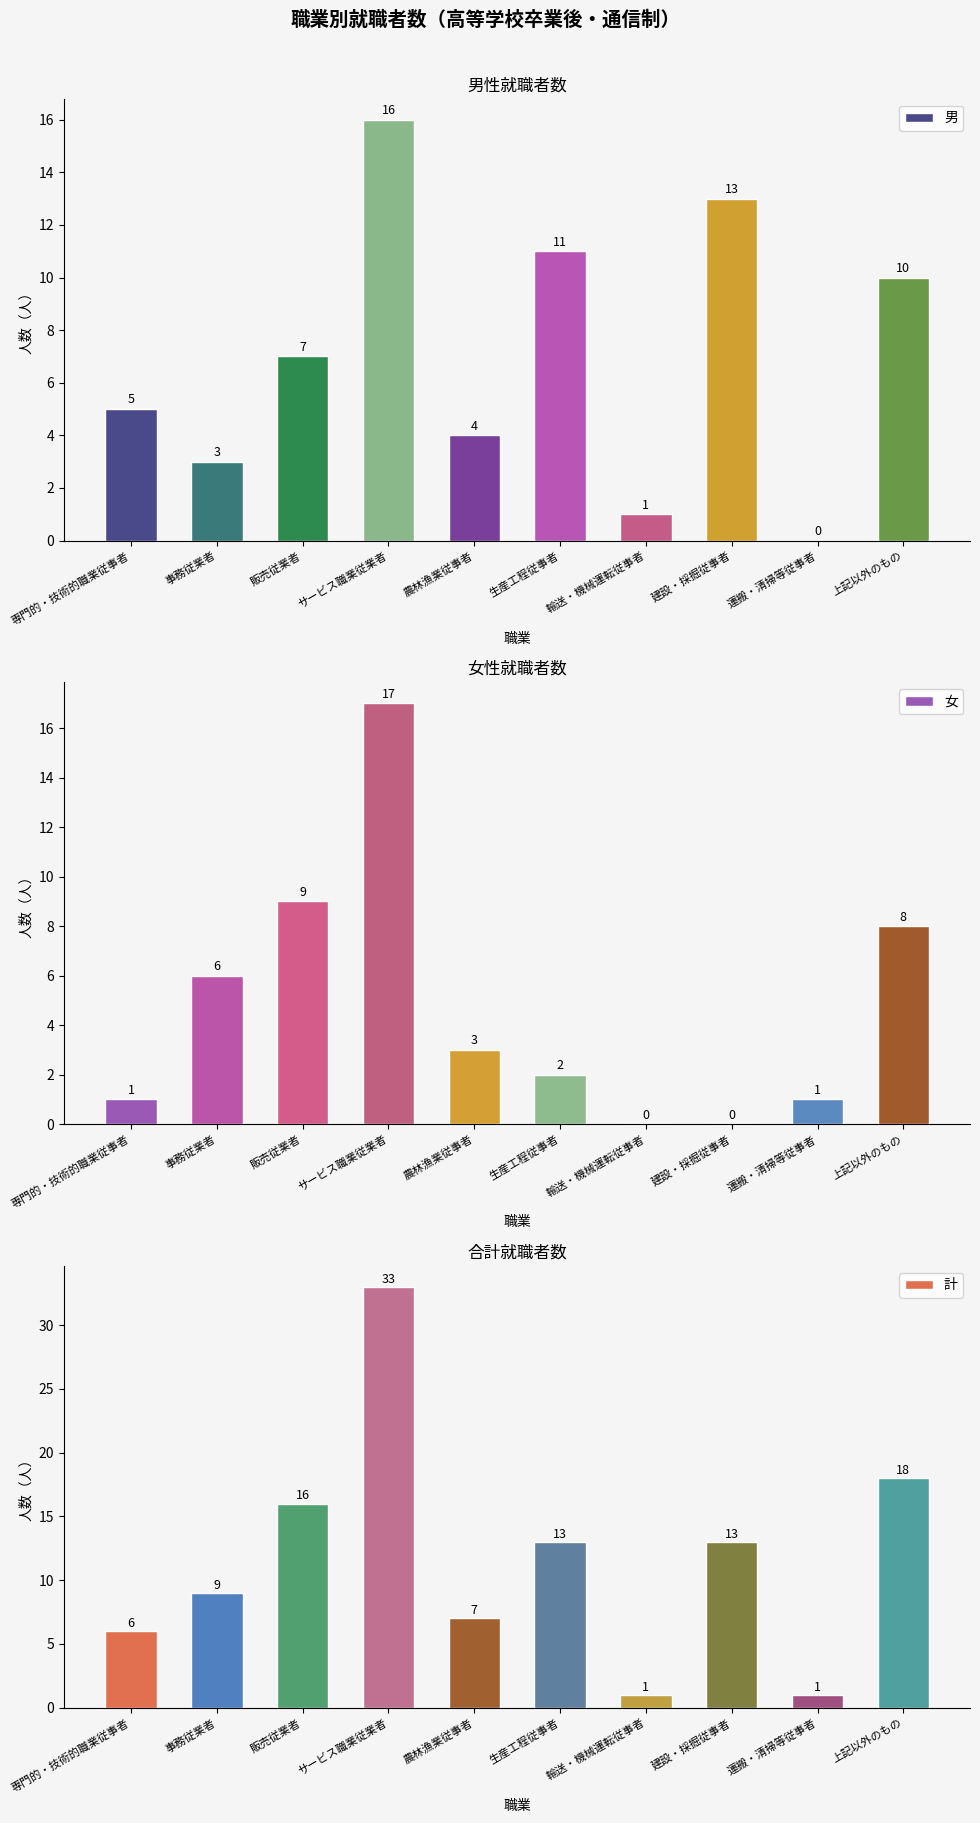

Are the bars grouped side by side (vs. stacked)?

Yes